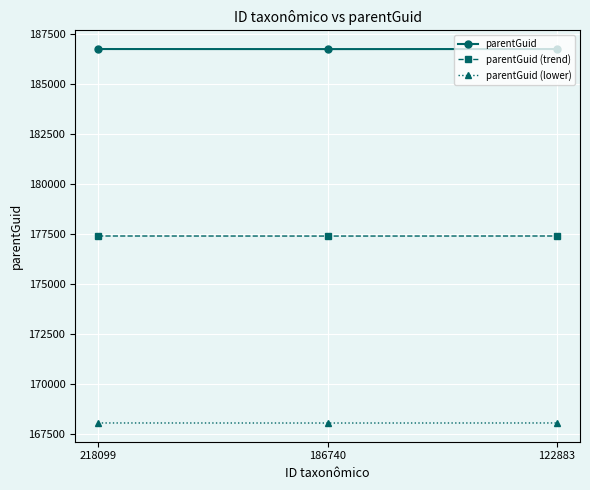

The value of parentGuid (lower) at 122883 is 168066.0. True or false?

True